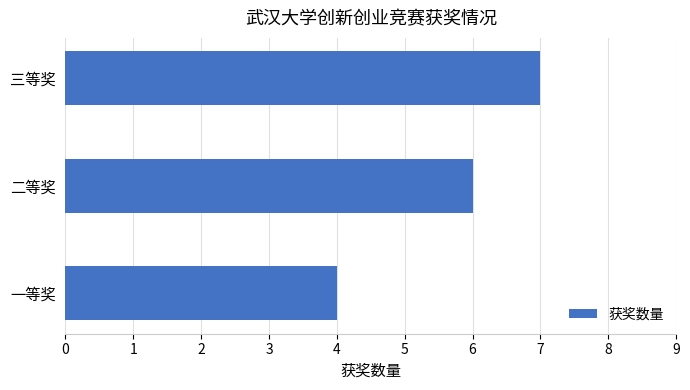

Approximately how many times larger is the value at 一等奖 compared to 三等奖?

0.6